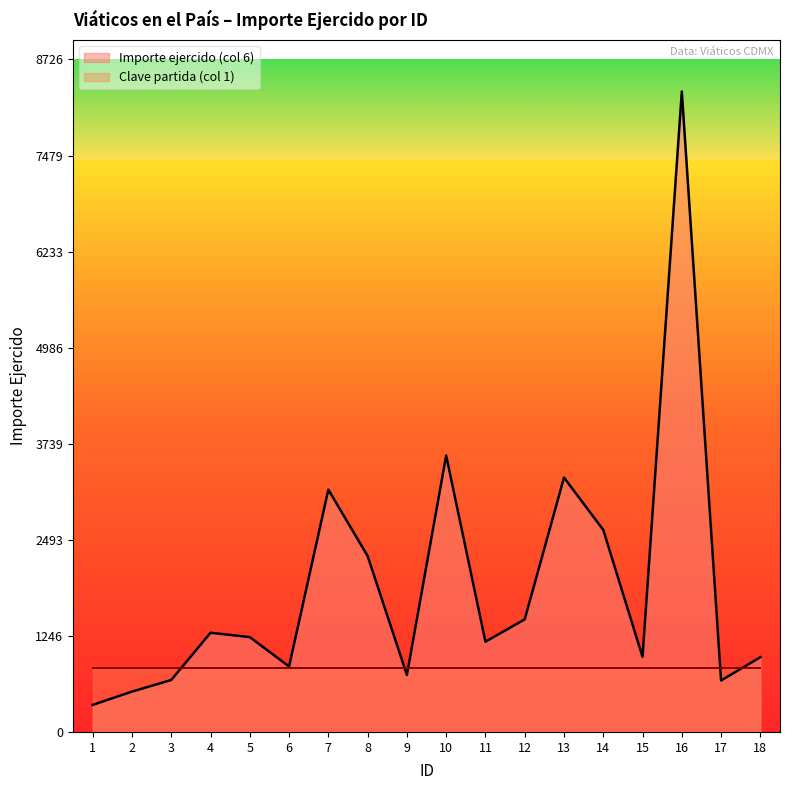

What is the value of the 2nd point from the left?

523.5